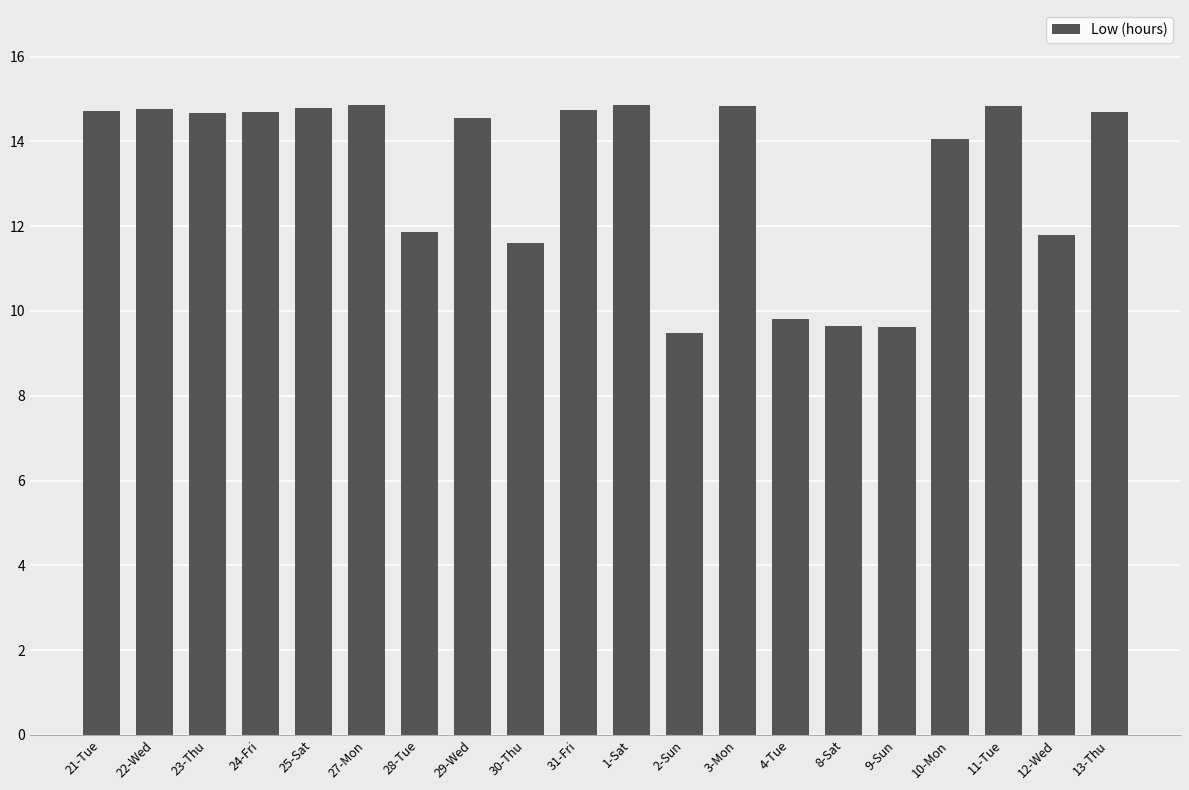

What is the label of the 3rd bar from the left?

23-Thu